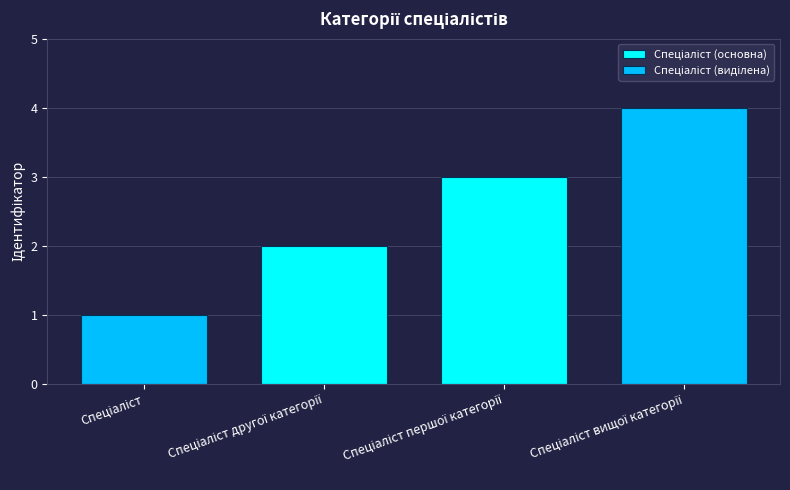

What is the greatest value displayed?

4